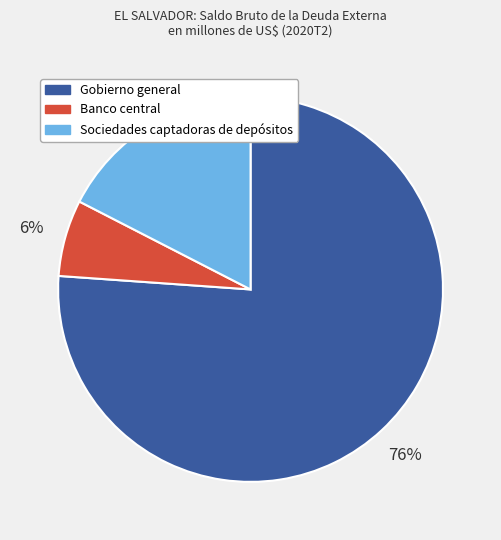

What is the smallest slice in the pie chart?

Banco central